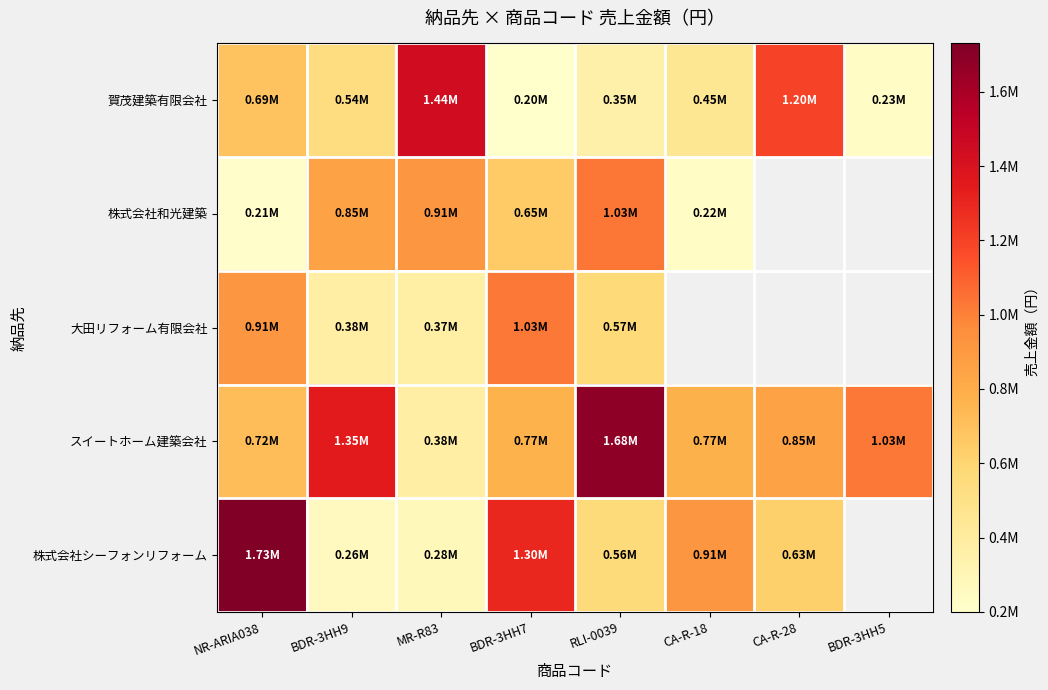

Count the number of data series in this chart.

5